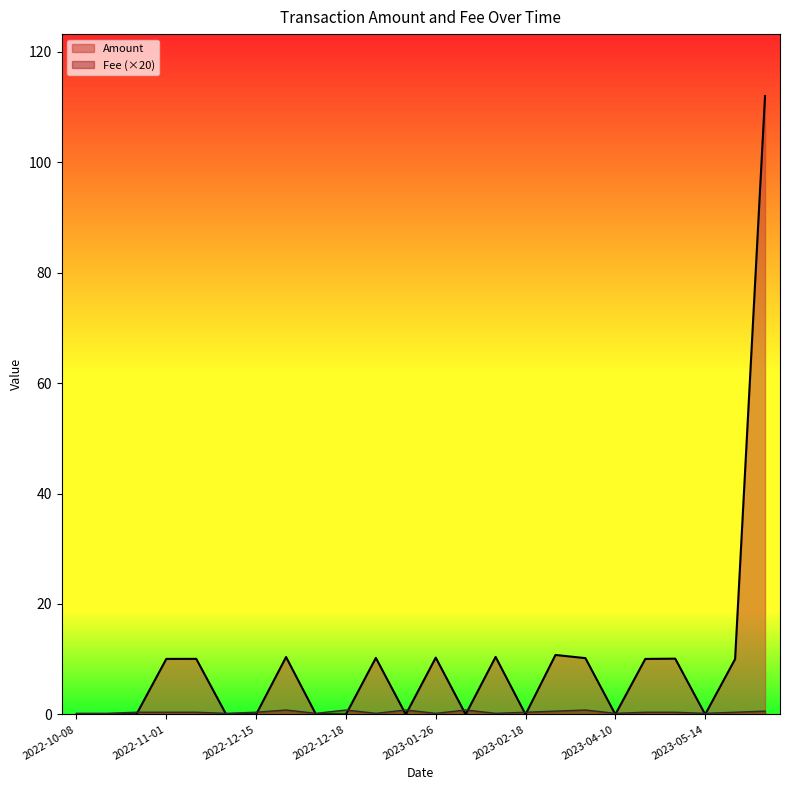

How many interior local valleys does the Amount series have?

5